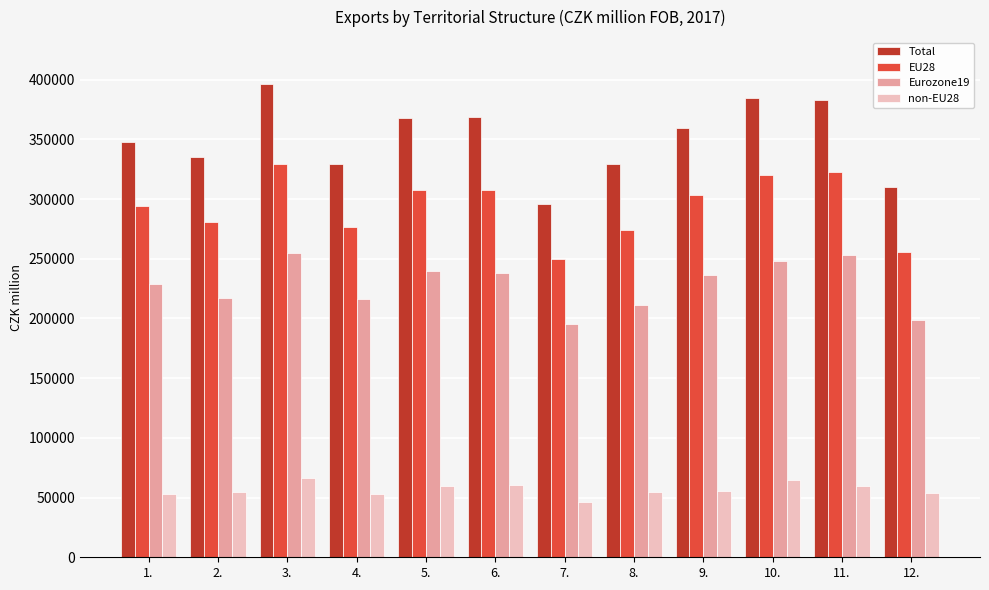

How many series are shown in this chart?

4